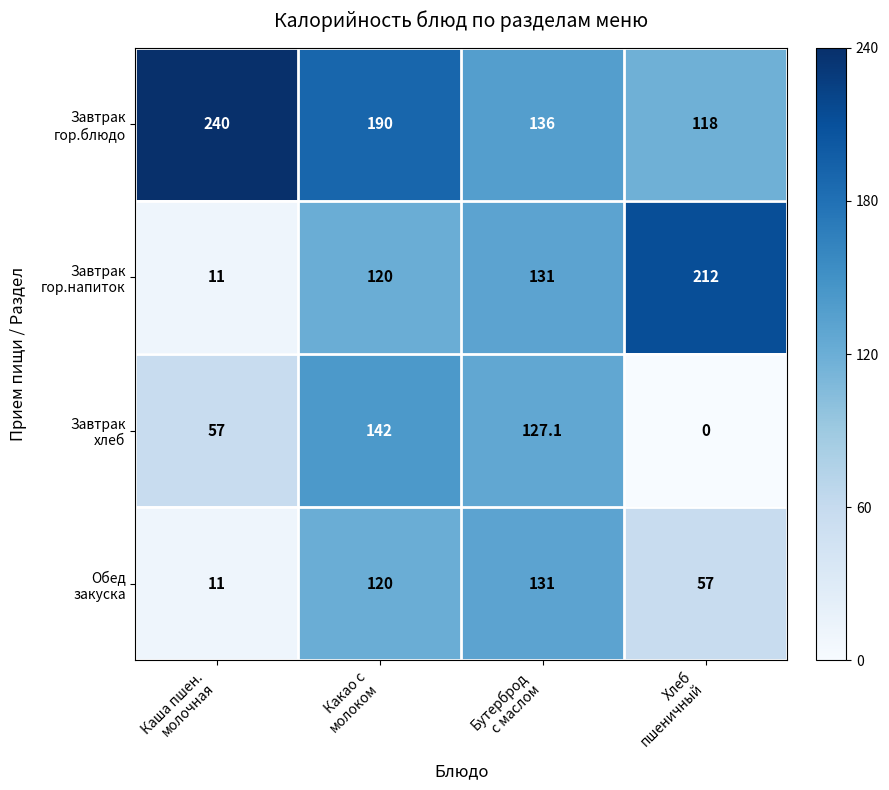

At which category is the sum across all series the highest?

Какао с
молоком